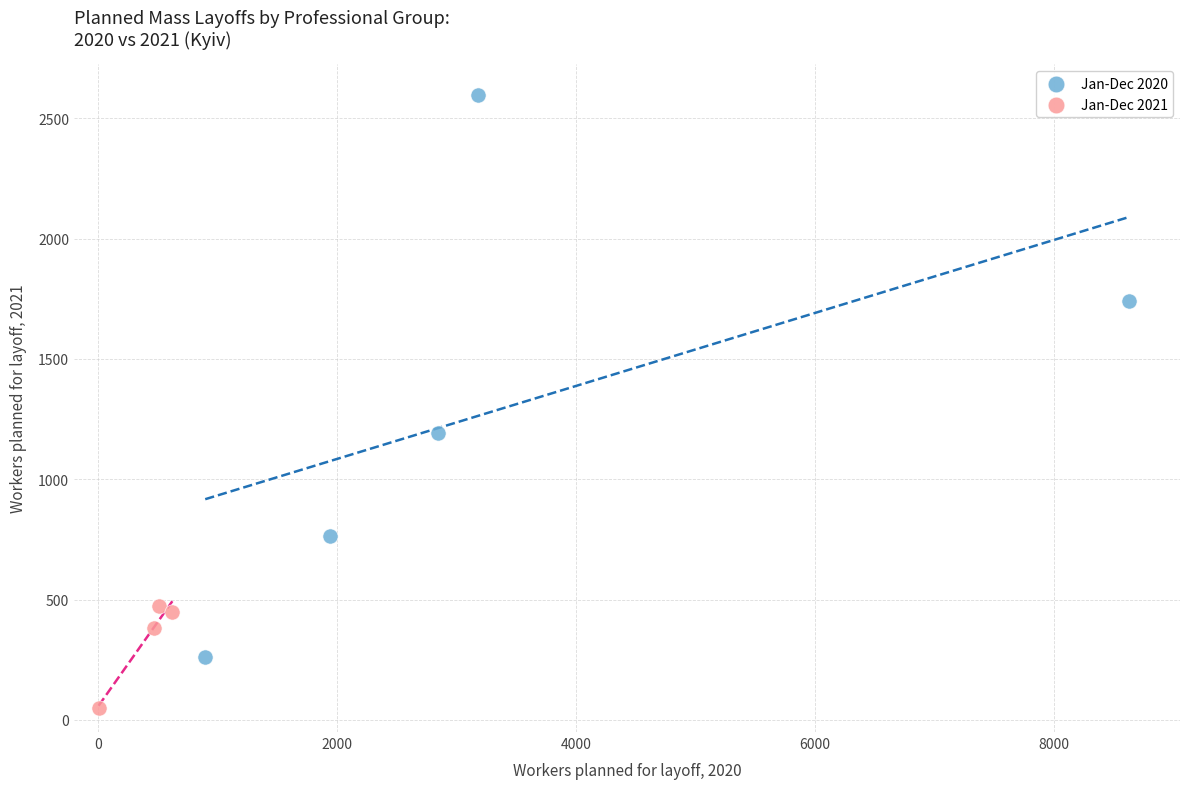

Which series has the widest spread of Y values?

Jan-Dec 2020